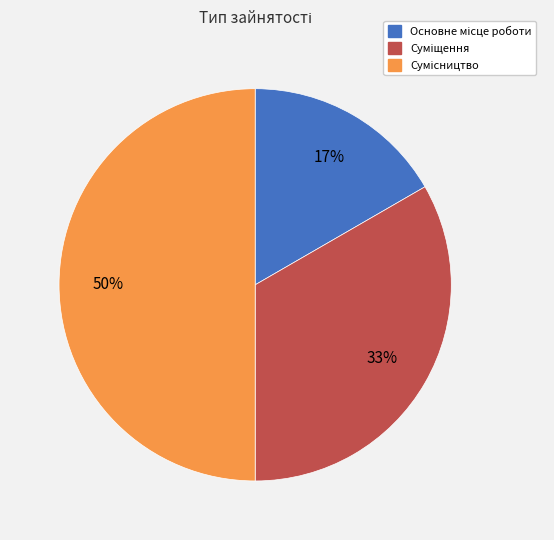

To the nearest percent, what is the difference between the largest and smallest slice percentages?

33%